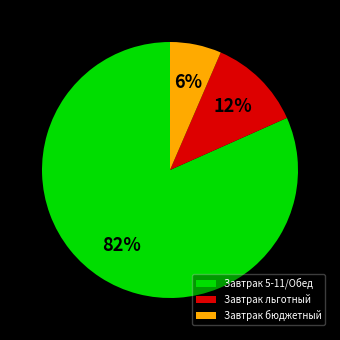

True or false: Завтрак льготный accounts for 12% of the total.

True